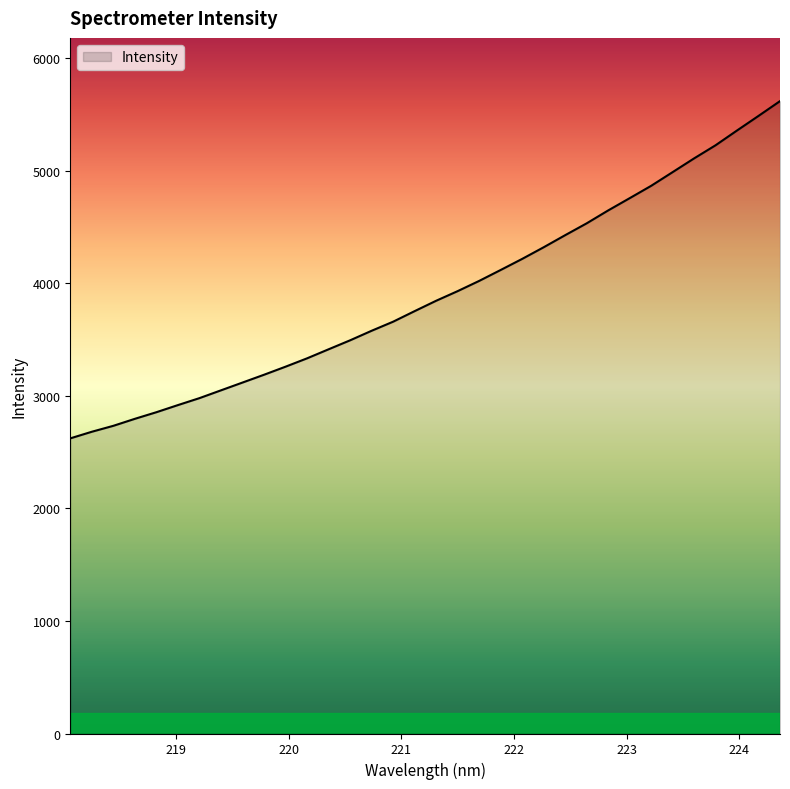

What is the difference between the maximum and minimum values?

2995.1